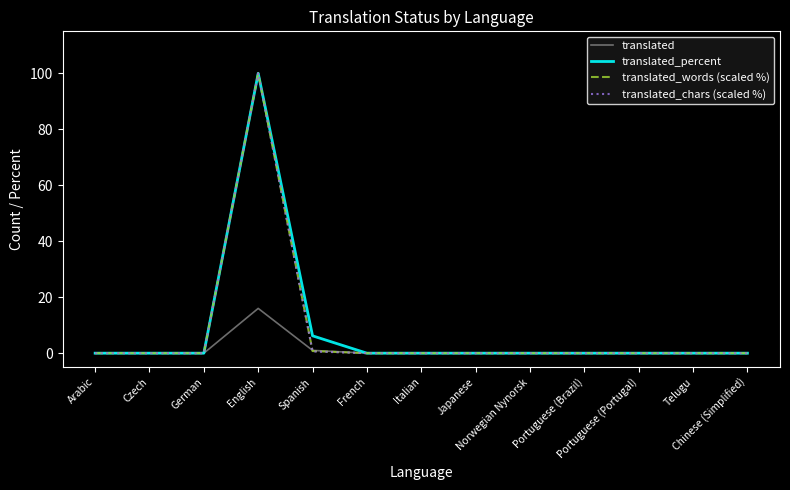

Reading left to right, transcribe all the data shown in this chart.

translated: Arabic=0.0	Czech=0.0	German=0.0	English=16.0	Spanish=1.0	French=0.0	Italian=0.0	Japanese=0.0	Norwegian Nynorsk=0.0	Portuguese (Brazil)=0.0	Portuguese (Portugal)=0.0	Telugu=0.0	Chinese (Simplified)=0.0
translated_percent: Arabic=0.0	Czech=0.0	German=0.0	English=100.0	Spanish=6.2	French=0.0	Italian=0.0	Japanese=0.0	Norwegian Nynorsk=0.0	Portuguese (Brazil)=0.0	Portuguese (Portugal)=0.0	Telugu=0.0	Chinese (Simplified)=0.0
translated_words (scaled %): Arabic=0.0	Czech=0.0	German=0.0	English=100.0	Spanish=0.8	French=0.0	Italian=0.0	Japanese=0.0	Norwegian Nynorsk=0.0	Portuguese (Brazil)=0.0	Portuguese (Portugal)=0.0	Telugu=0.0	Chinese (Simplified)=0.0
translated_chars (scaled %): Arabic=0.0	Czech=0.0	German=0.0	English=100.0	Spanish=0.6	French=0.0	Italian=0.0	Japanese=0.0	Norwegian Nynorsk=0.0	Portuguese (Brazil)=0.0	Portuguese (Portugal)=0.0	Telugu=0.0	Chinese (Simplified)=0.0